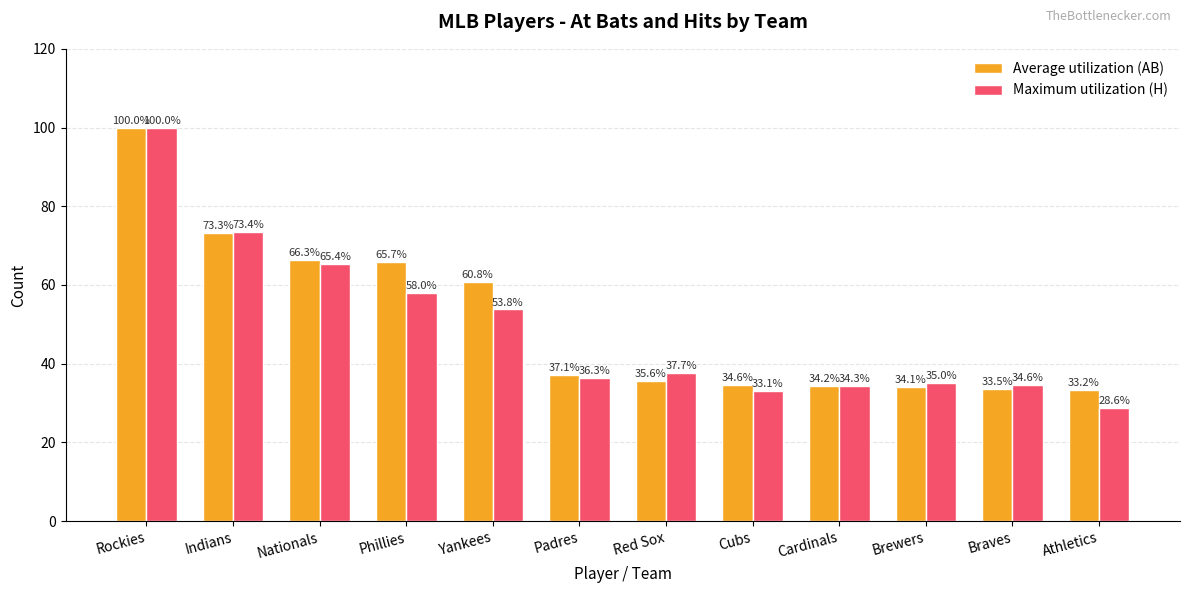

At which label does Maximum utilization (H) first exceed 37?

Rockies